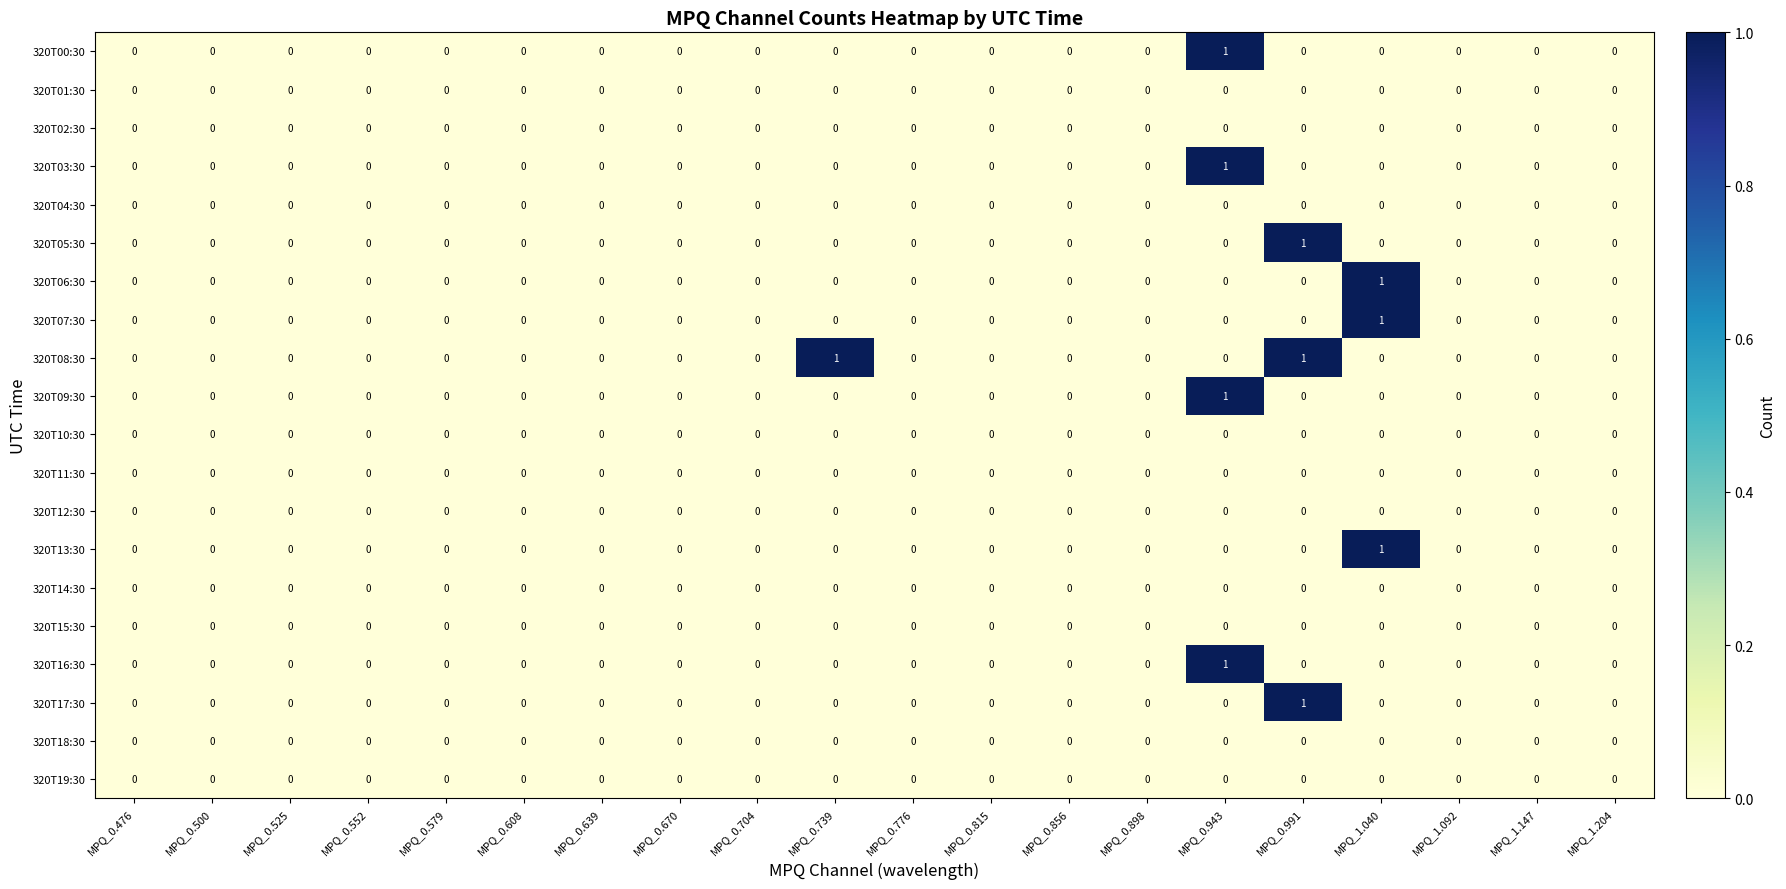

At which category is the sum across all series the highest?

MPQ_0.943